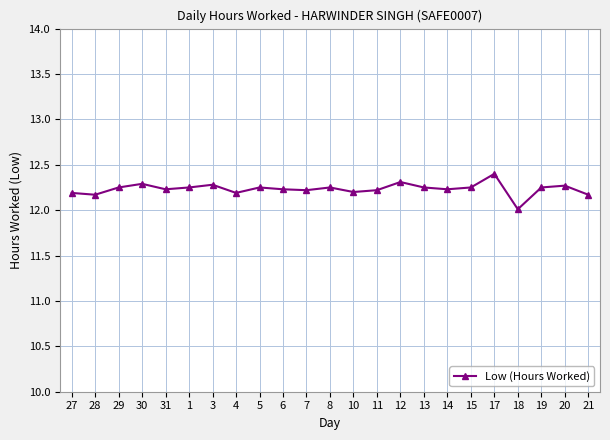

How many data points does each series have?

23